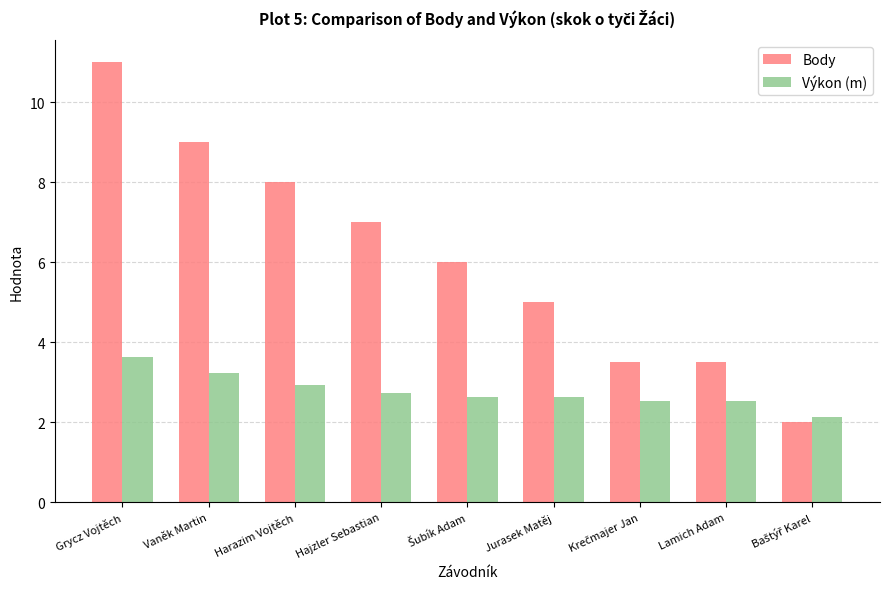

What is the approximate value of Výkon (m) at Harazim Vojtěch?

2.9